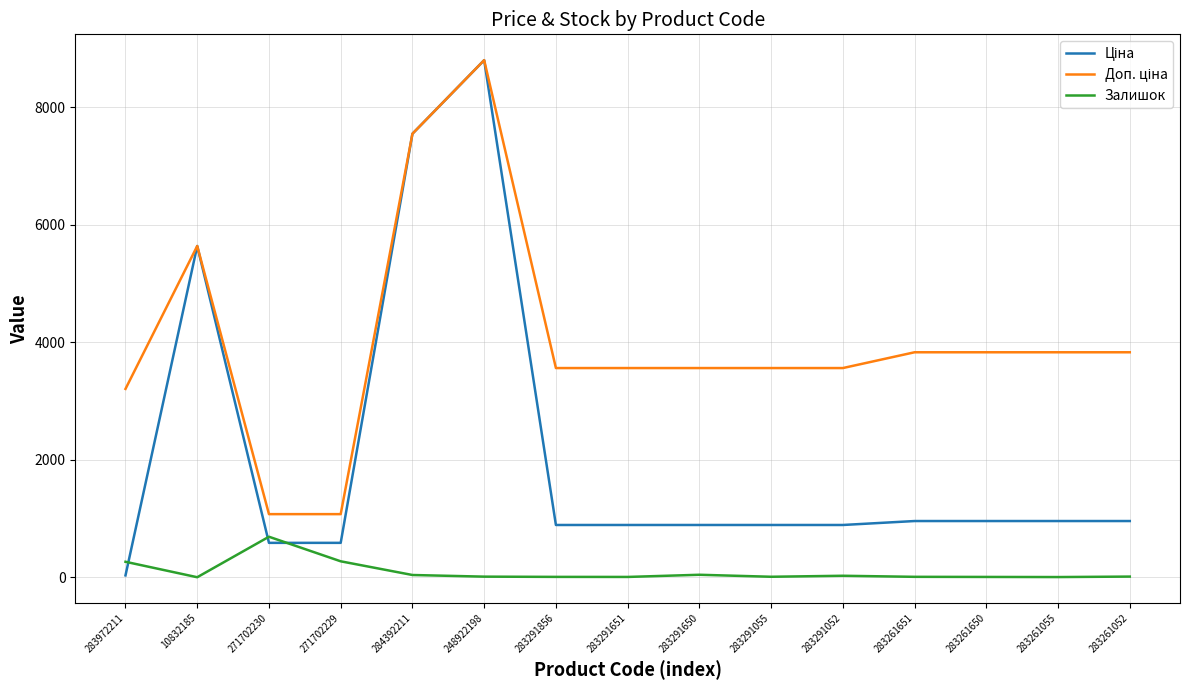

What is the spread (max minus min) of values at 271702229?

802.5